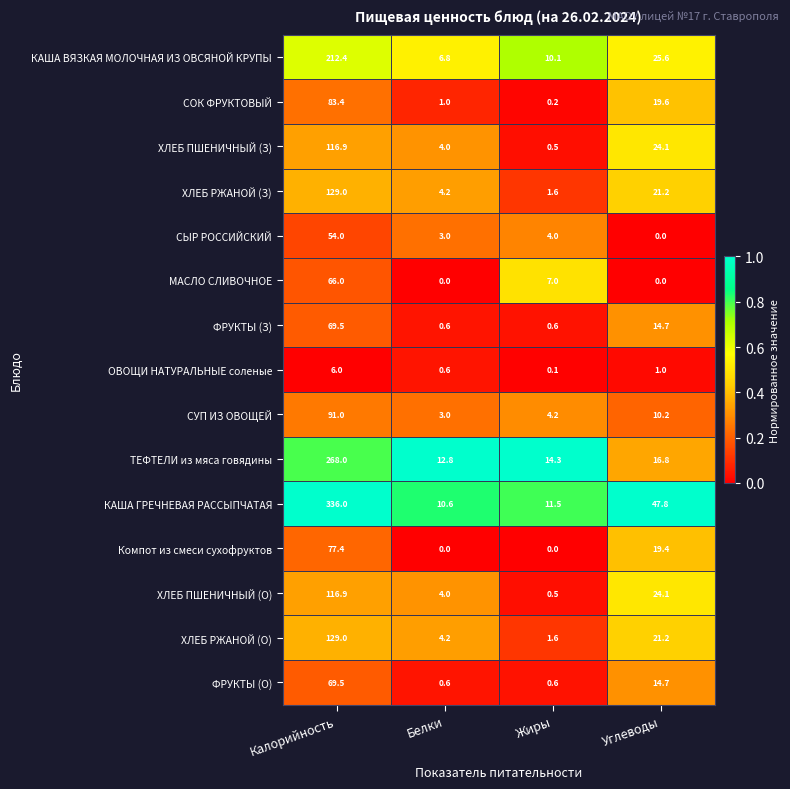

Which series has the largest total across all categories?

КАША ГРЕЧНЕВАЯ РАССЫПЧАТАЯ